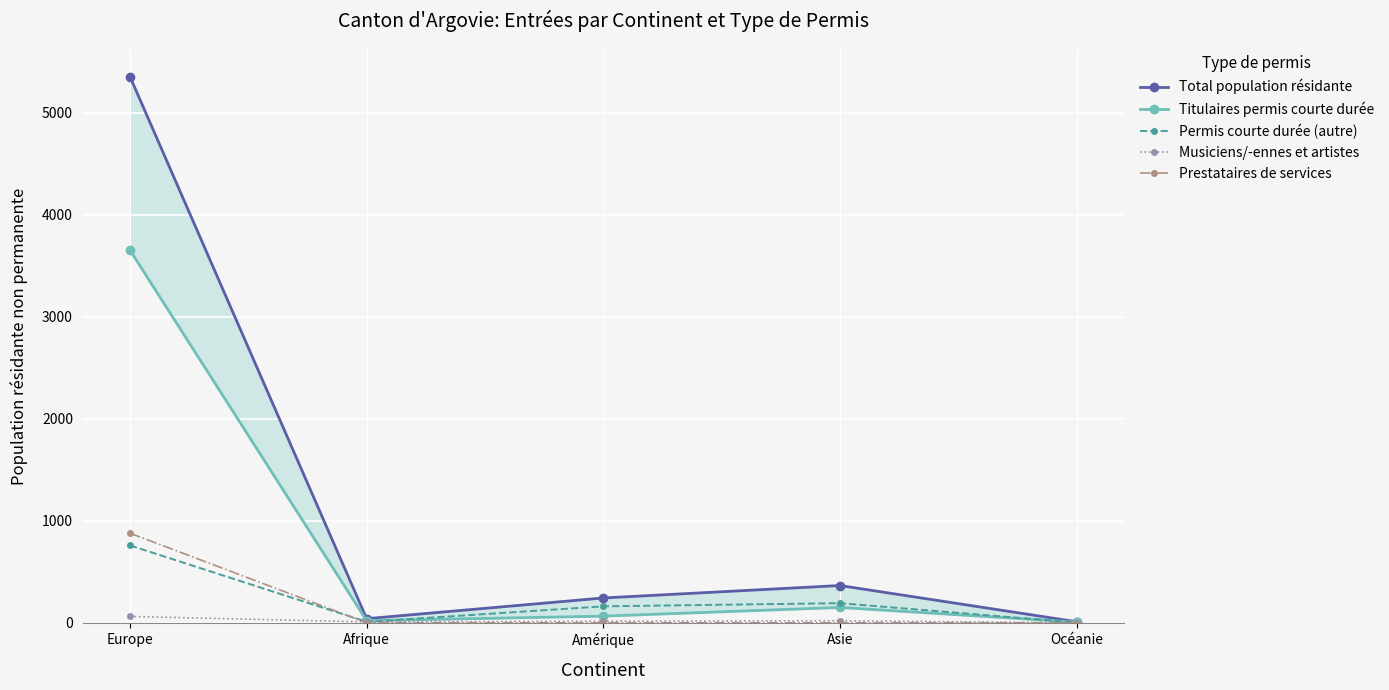

True or false: Total population résidante and Titulaires permis courte durée cross at least once.

False